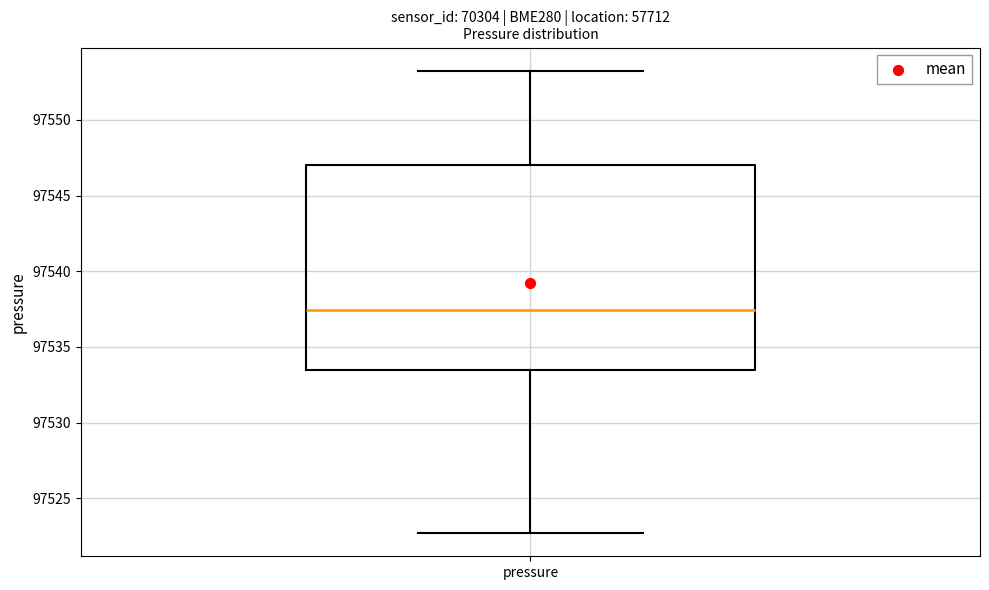

Transcribe this box plot: give where the median line is, the range the box spans, and where the two whiskers end, as read against the y-axis. The values are not printed on the chart, so give them approximately, as read against the axis.

median 97537.5, box 97533.5 to 97547.0, whiskers 97522.5 to 97553.5